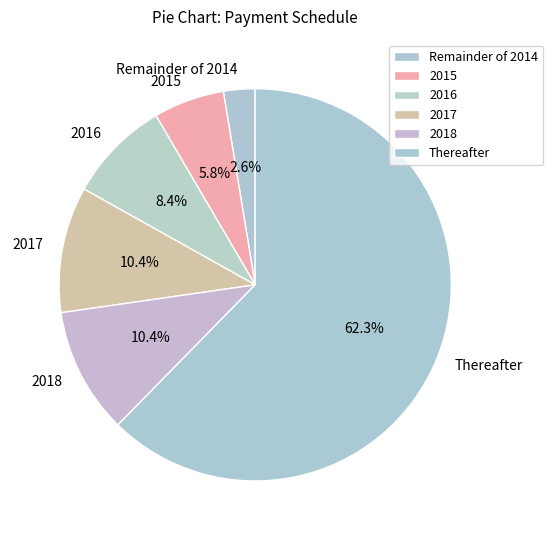

Does Thereafter represent more than half of the total?

Yes